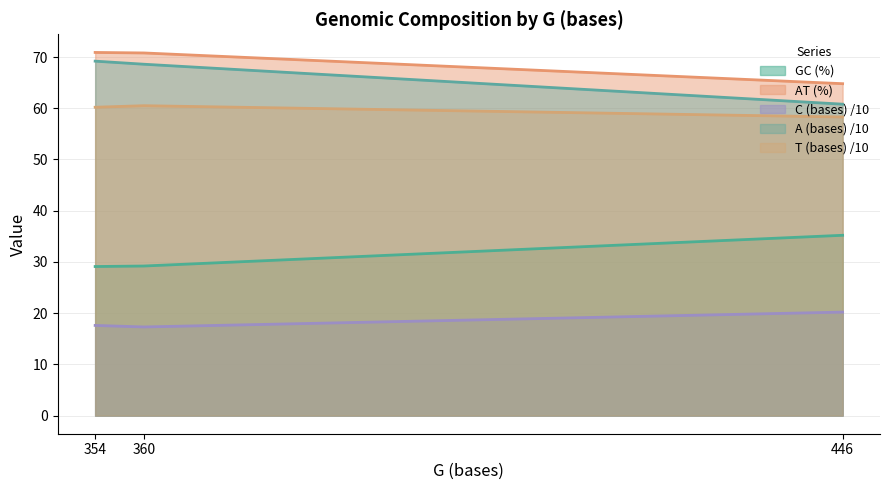

True or false: GC (%) has a value of 47.2 at 354.

False